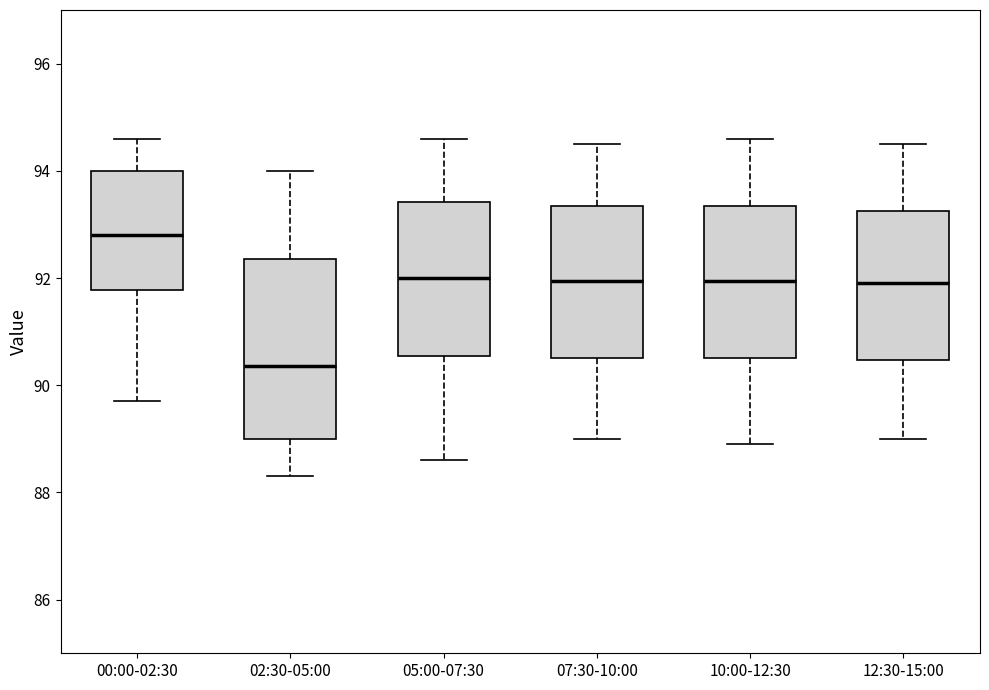

Reading left to right, read every box against the y-axis: the position of its median line, the range the box covers, and the ends of its whiskers. The values are not printed on the chart, so give them approximately, as read against the axis.

00:00-02:30: median 92.8, box 91.8 to 94.0, whiskers 89.8 to 94.6
02:30-05:00: median 90.4, box 89.0 to 92.4, whiskers 88.4 to 94.0
05:00-07:30: median 92.0, box 90.6 to 93.4, whiskers 88.6 to 94.6
07:30-10:00: median 92.0, box 90.6 to 93.4, whiskers 89.0 to 94.6
10:00-12:30: median 92.0, box 90.6 to 93.4, whiskers 89.0 to 94.6
12:30-15:00: median 92.0, box 90.4 to 93.2, whiskers 89.0 to 94.6